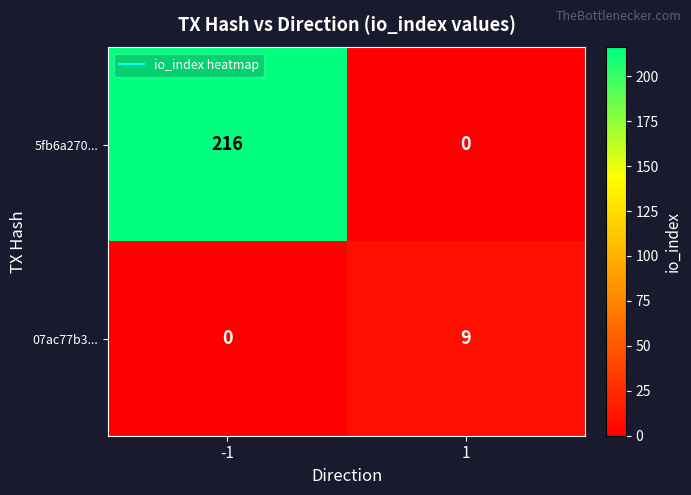

Rank the categories by 07ac77b3... value from highest to lowest.

1, -1